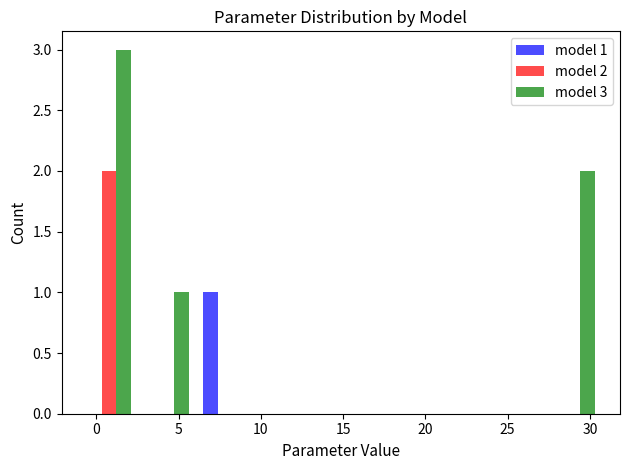

In the model 3 series, which range on the x-axis has the tallest bar?

-1.0 to 2.5